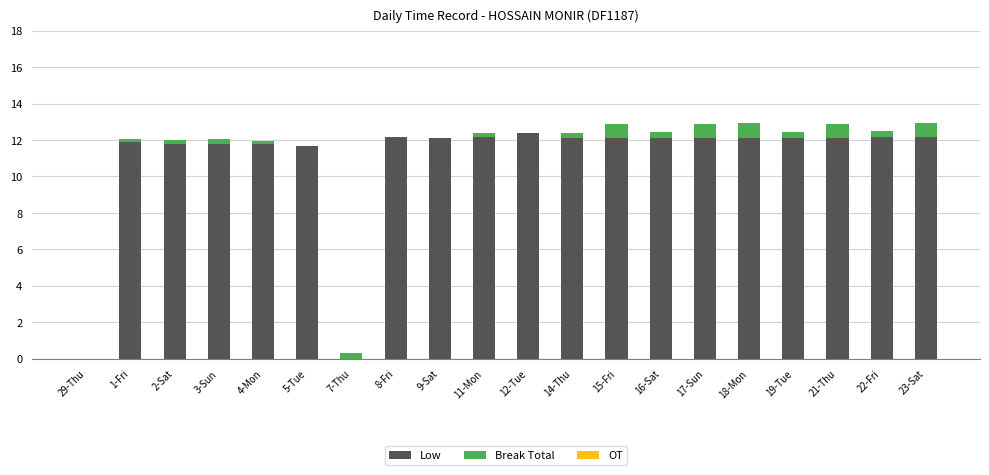

How many distinct data groups are displayed?

2